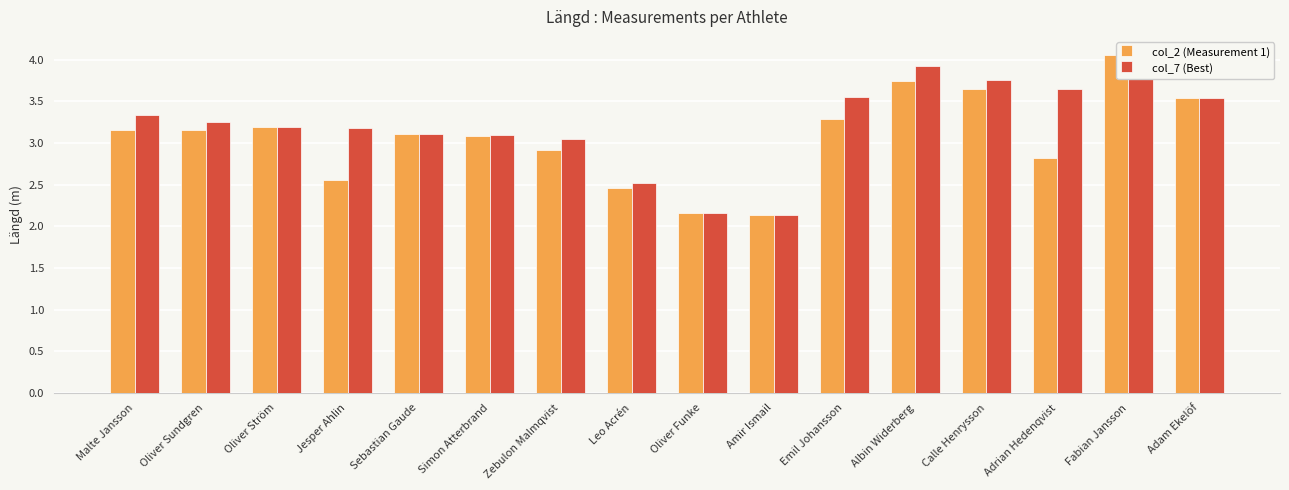

What value does the col_2 (Measurement 1) series have at Adam Ekelöf?

3.5